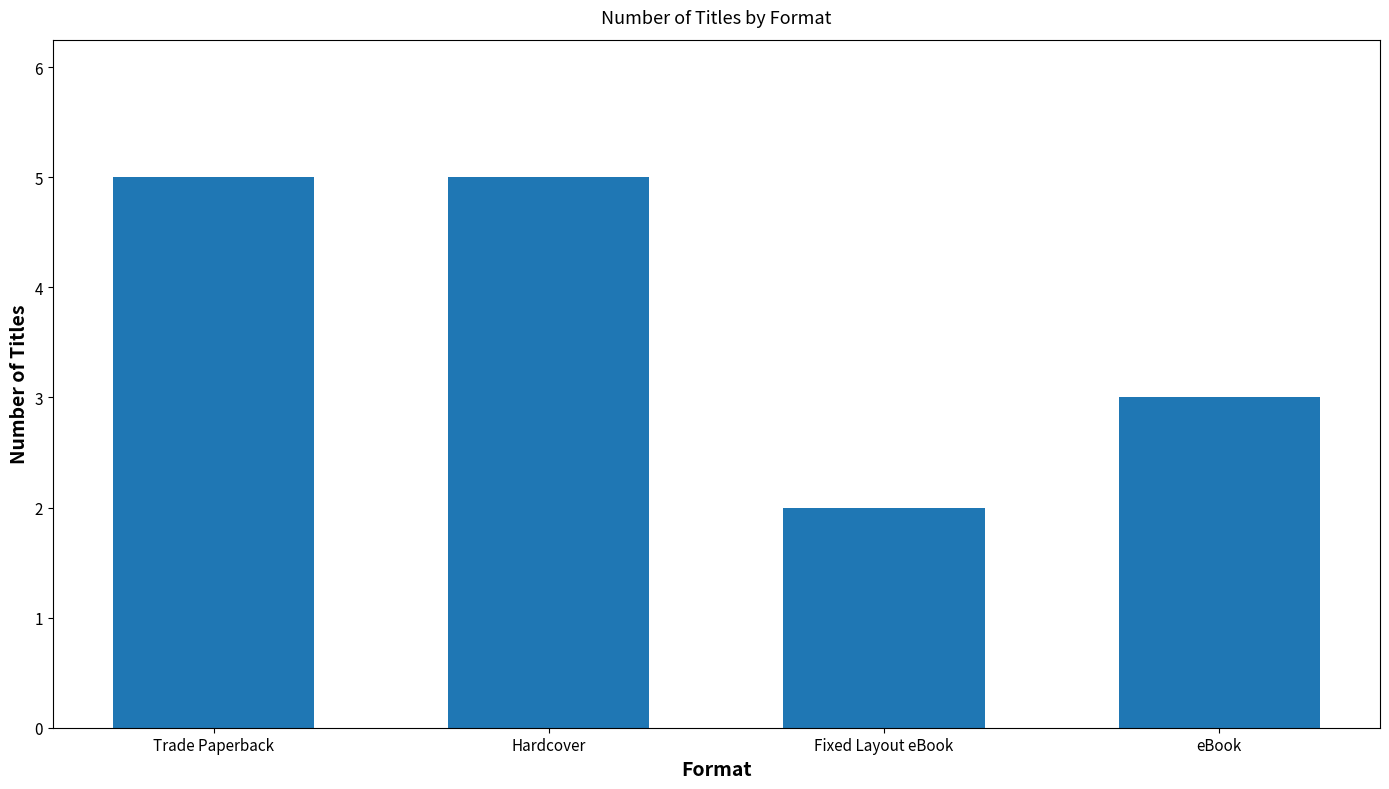

What is the maximum value shown in the chart?

5